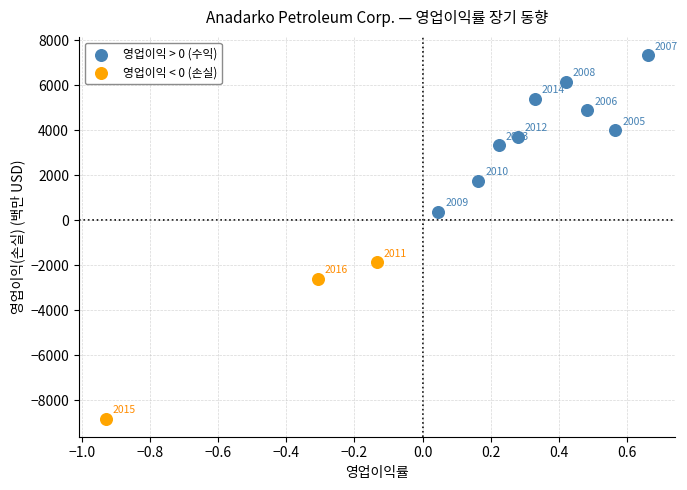

Which series reaches the maximum Y coordinate?

영업이익 > 0 (수익)